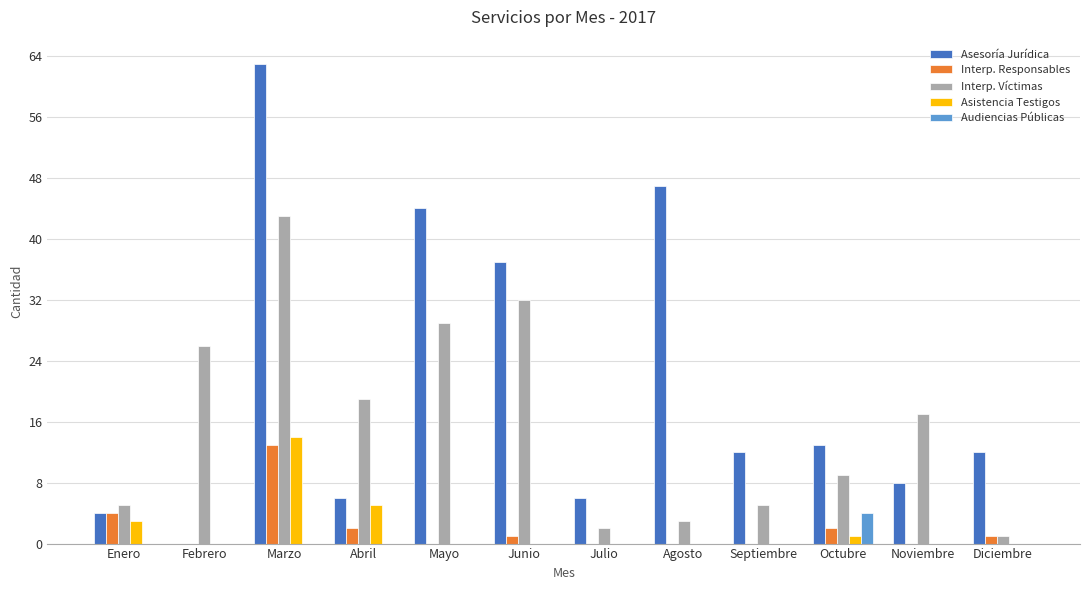

What are all the series names shown in the legend?

Asesoría Jurídica, Interp. Responsables, Interp. Víctimas, Asistencia Testigos, Audiencias Públicas